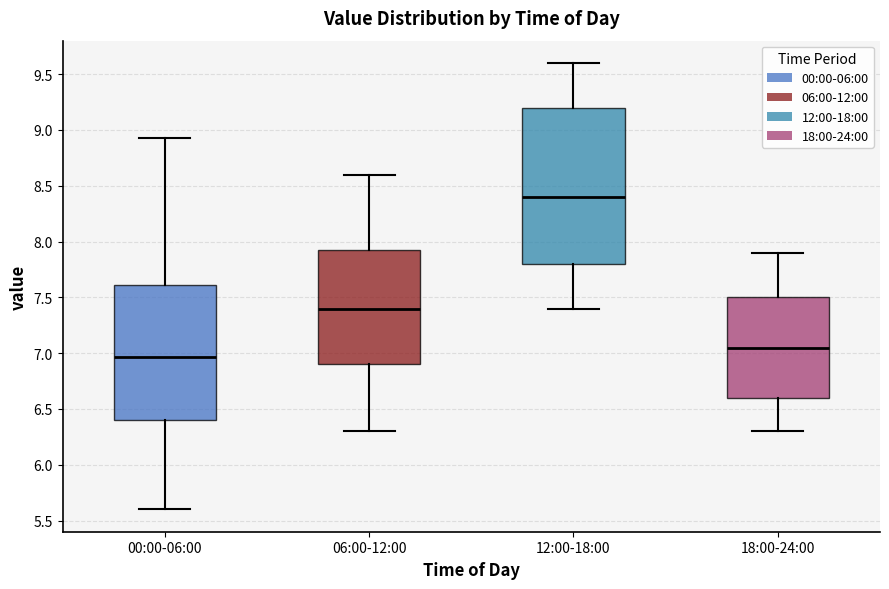

Where is the lower edge of the box for 18:00-24:00 on the y-axis? The values are not printed on the chart, so give them approximately, as read against the axis.

6.60